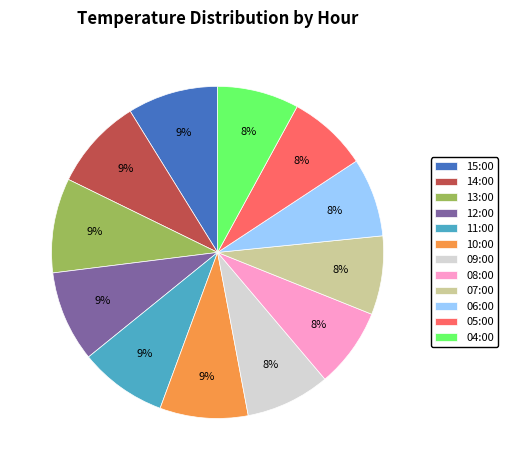

What percentage is the 10:00 slice, to the nearest percent?

9%